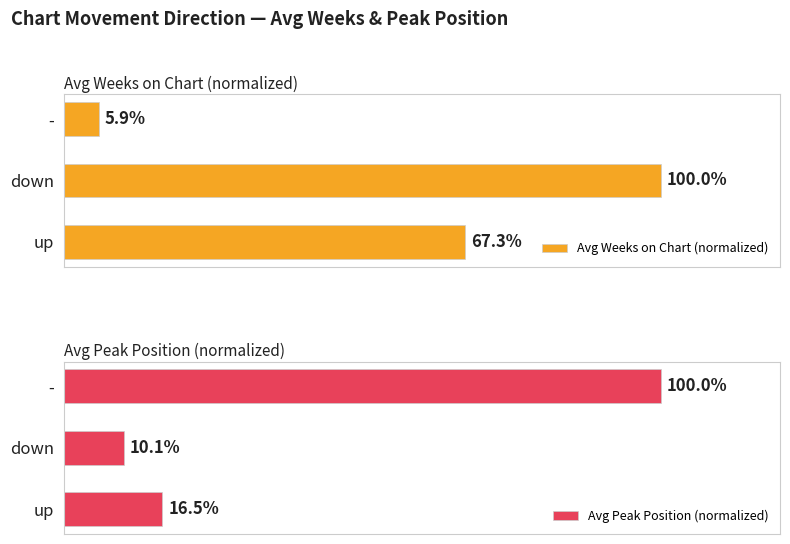

Are the bars horizontal?

Yes